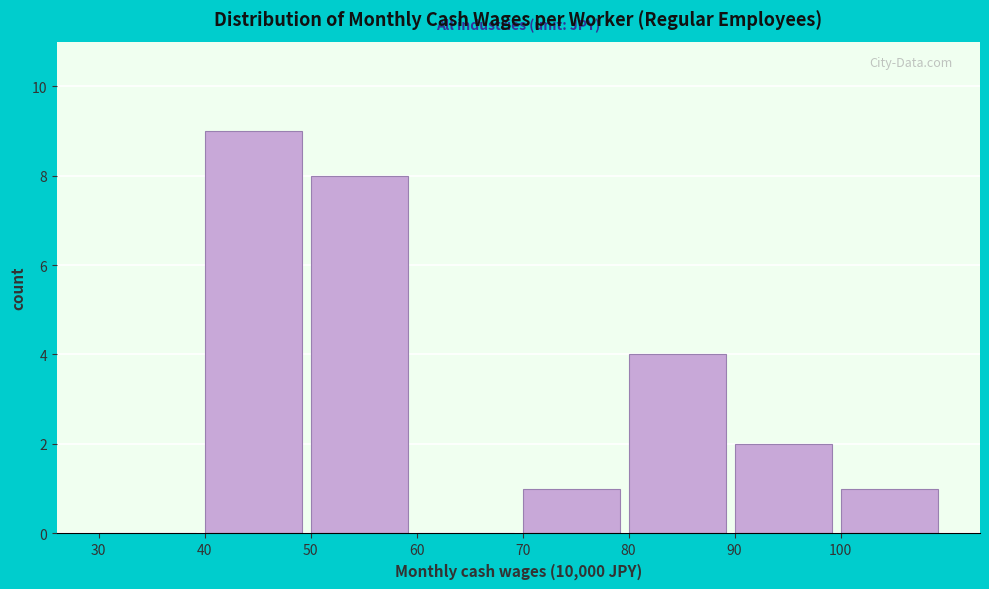

Reading left to right, transcribe all the data shown in this chart.

30=0	40=9	50=8	60=0	70=1	80=4	90=2	100=1